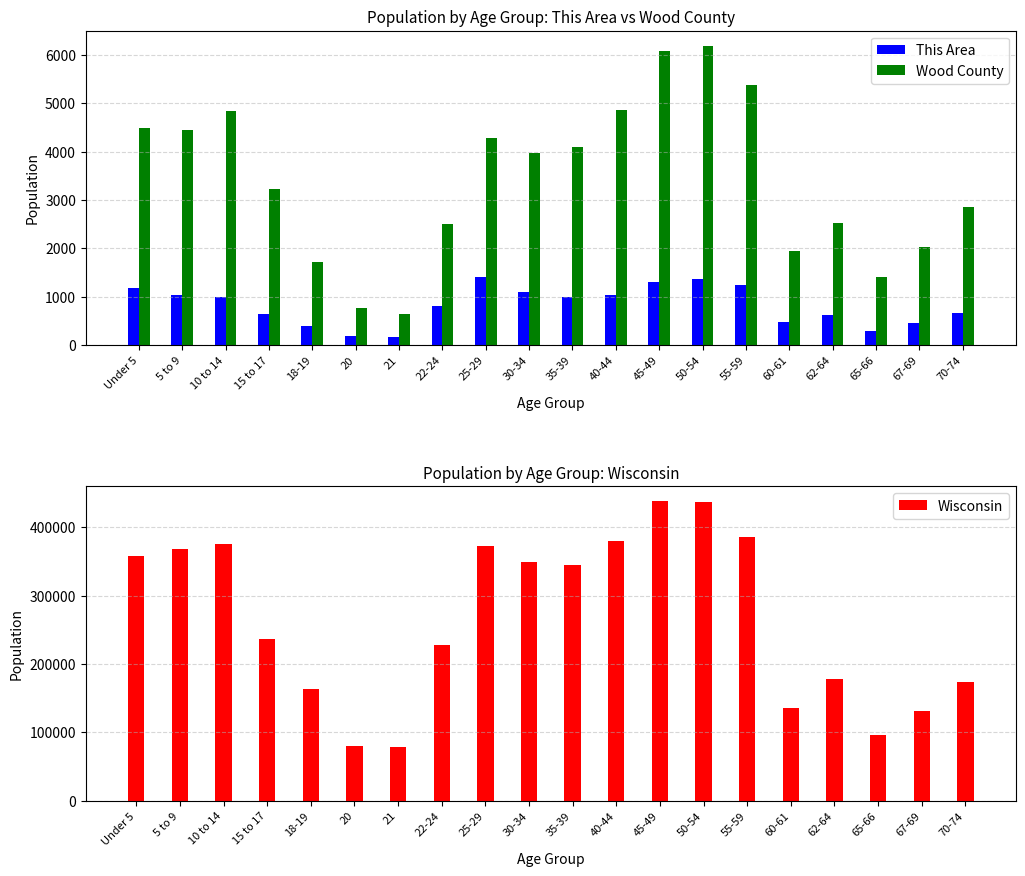

Which category has the lowest value in the Wisconsin series?

21